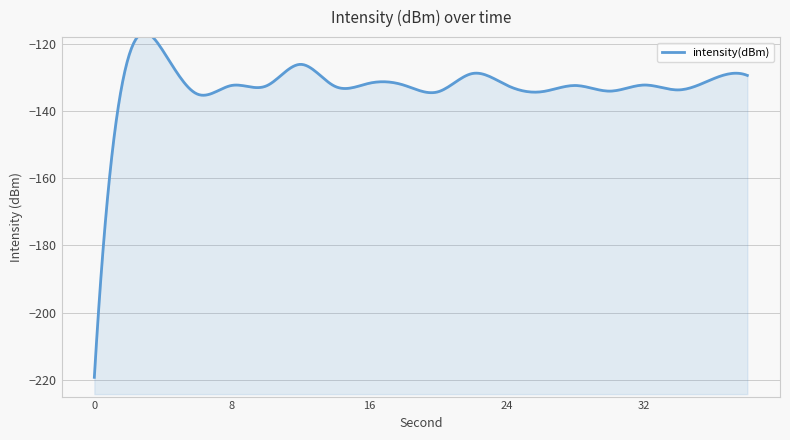

Reading left to right, transcribe all the data shown in this chart.

-219.3	-123.8	-122.1	-135.0	-132.4	-132.5	-126.1	-132.6	-131.7	-132.3	-134.3	-128.8	-132.3	-134.3	-132.4	-134.1	-132.3	-133.7	-130.5	-129.4